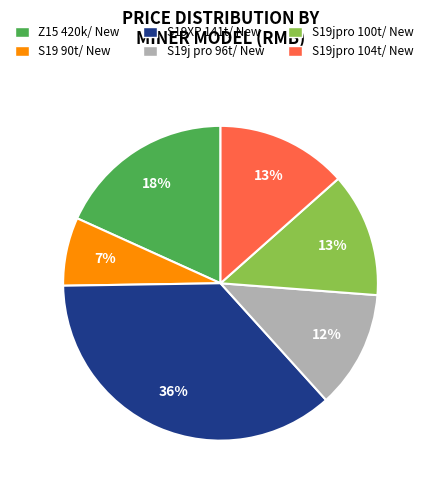

Is the sum of S19j pro 96t/ New and S19 90t/ New greater than half?

No